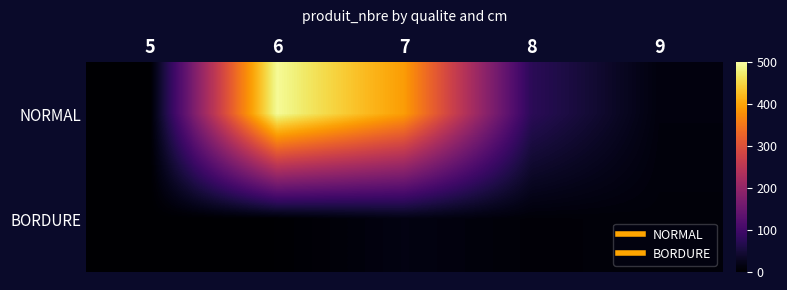

Reading right to left, transcribe all the data shown in this chart.

NORMAL: 9=12	8=75	7=391	6=492	5=0
BORDURE: 9=9	8=7	7=16	6=2	5=0